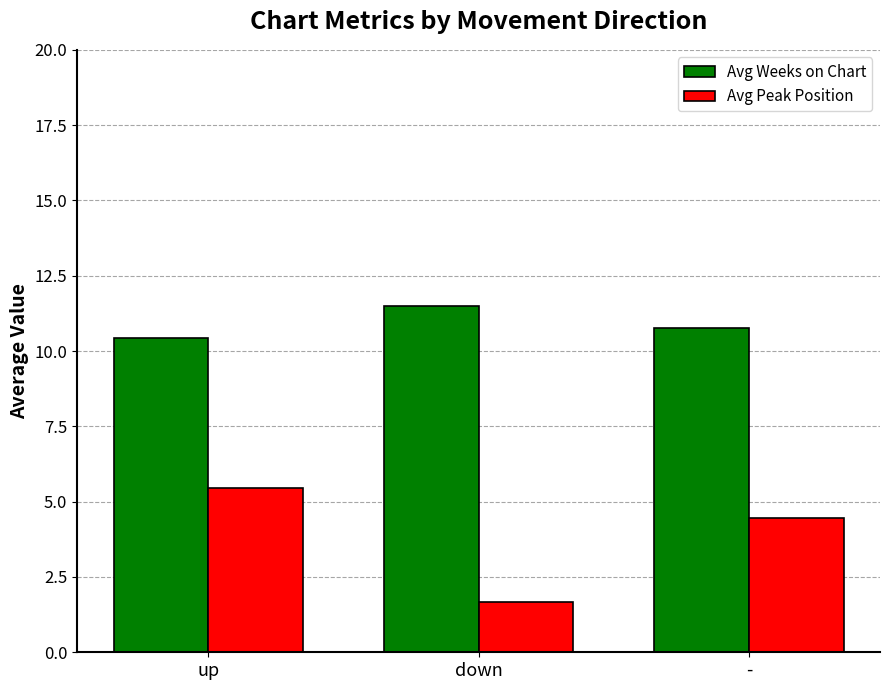

Rank the series by their average value, from highest to lowest.

Avg Weeks on Chart, Avg Peak Position